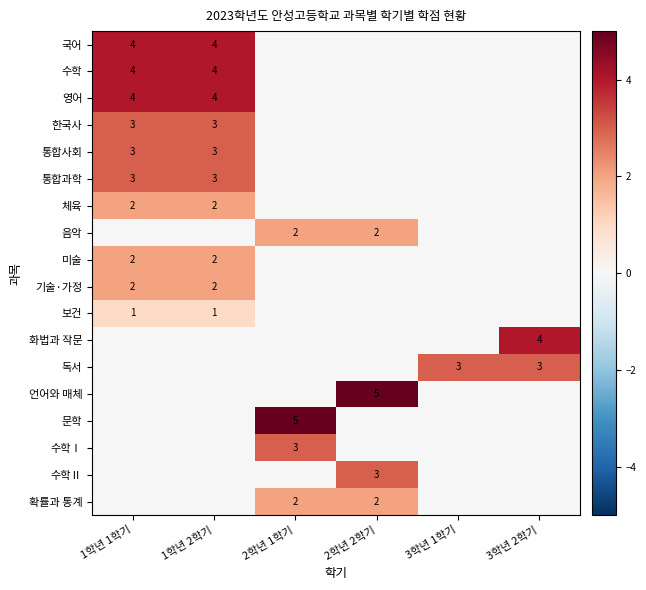

Is it true that 영어 equals 1 at 1학년 2학기?

False